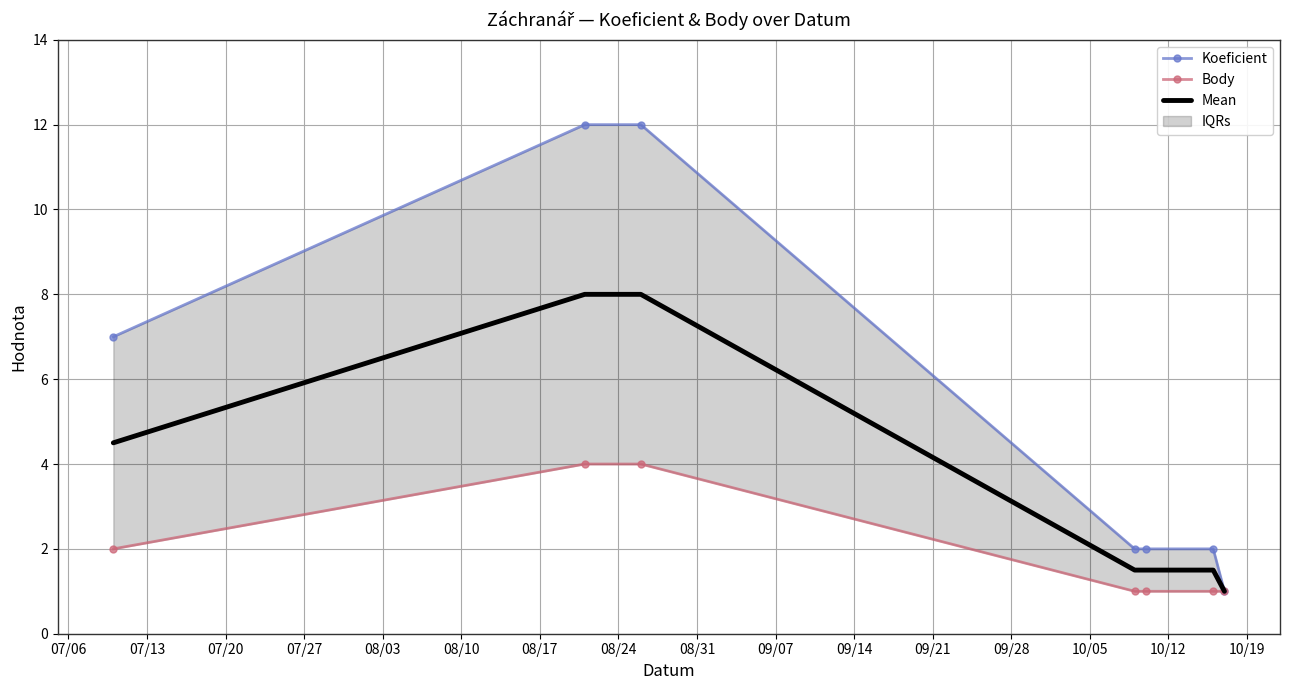

Which series changed the most between 07/20 and 08/17?

Koeficient